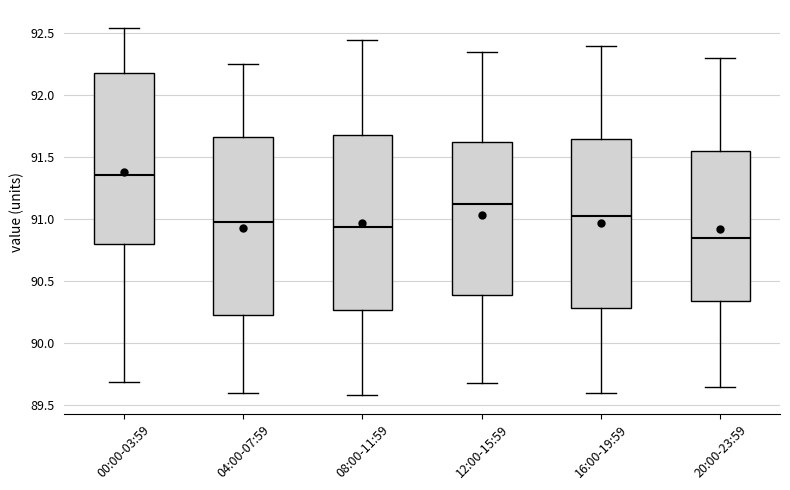

Reading left to right, transcribe this box plot: for each box, give where its median line is, the range the box spans, and where its two whiskers end, as read against the y-axis. The values are not printed on the chart, so give them approximately, as read against the axis.

00:00-03:59: median 91.35, box 90.80 to 92.20, whiskers 89.70 to 92.55
04:00-07:59: median 91.00, box 90.25 to 91.65, whiskers 89.60 to 92.25
08:00-11:59: median 90.95, box 90.25 to 91.70, whiskers 89.60 to 92.45
12:00-15:59: median 91.15, box 90.40 to 91.65, whiskers 89.70 to 92.35
16:00-19:59: median 91.05, box 90.30 to 91.65, whiskers 89.60 to 92.40
20:00-23:59: median 90.85, box 90.35 to 91.55, whiskers 89.65 to 92.30